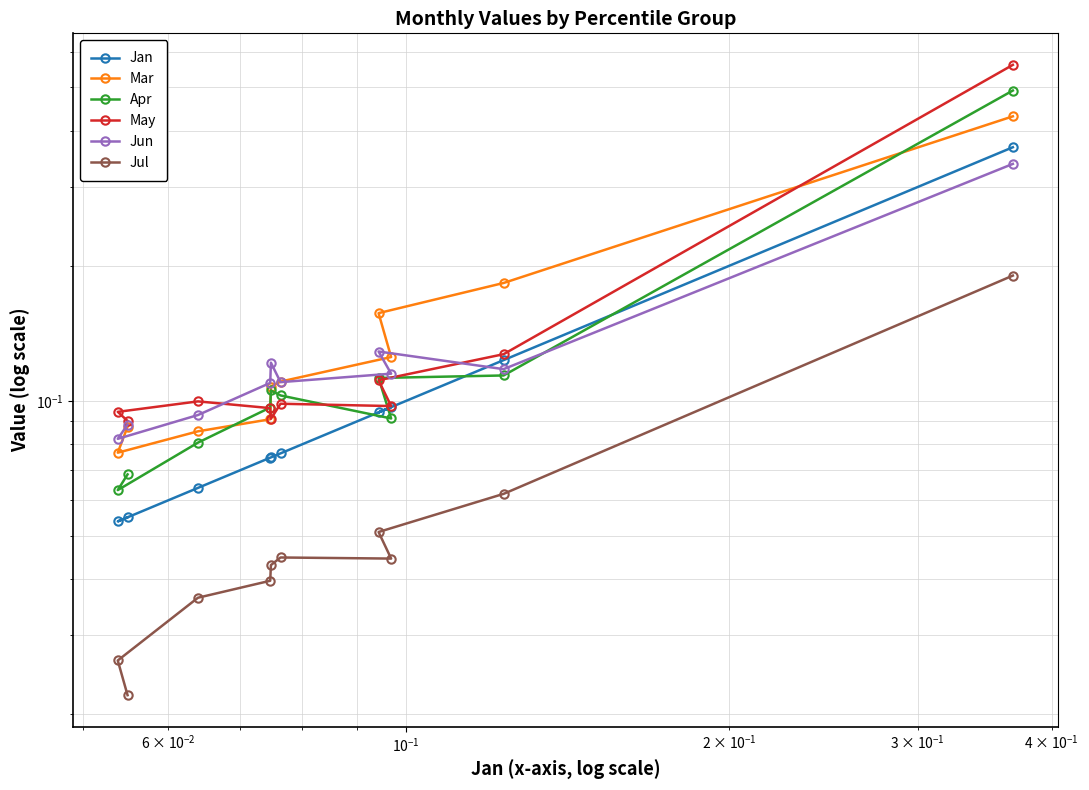

Count the Apr values in the range 0 to 1.

10